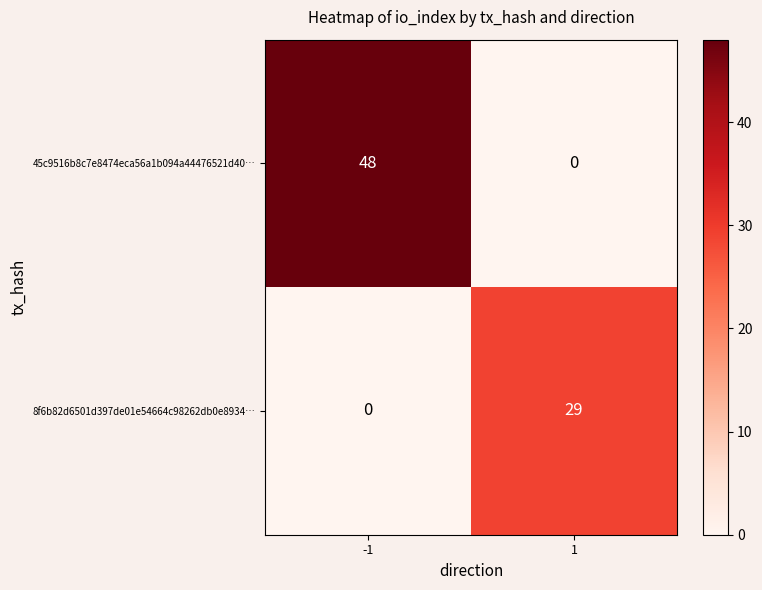

Reading left to right, transcribe all the data shown in this chart.

45c9516b8c7e8474eca56a1b094a44476521d40…: 48	0
8f6b82d6501d397de01e54664c98262db0e8934…: 0	29